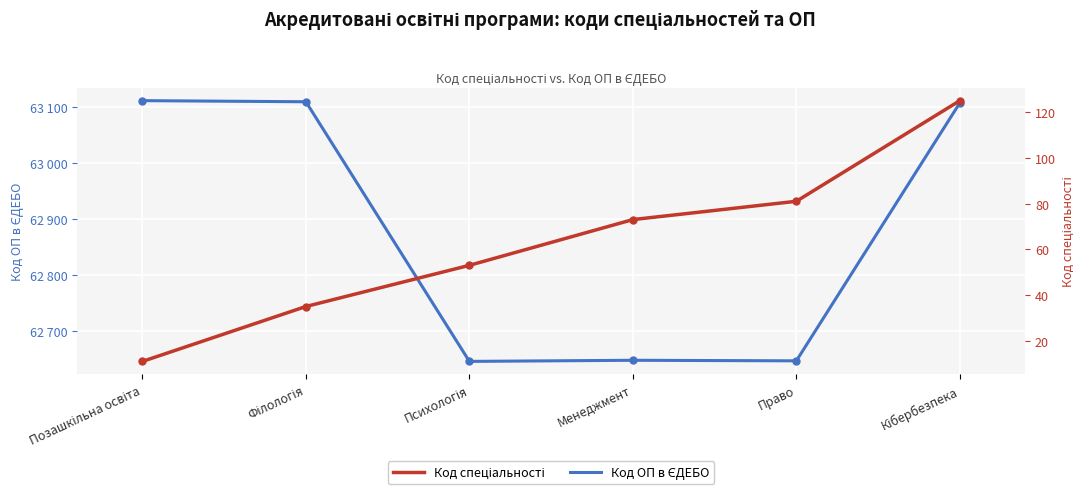

Which category has the highest value in the Код спеціальності series?

Кібербезпека